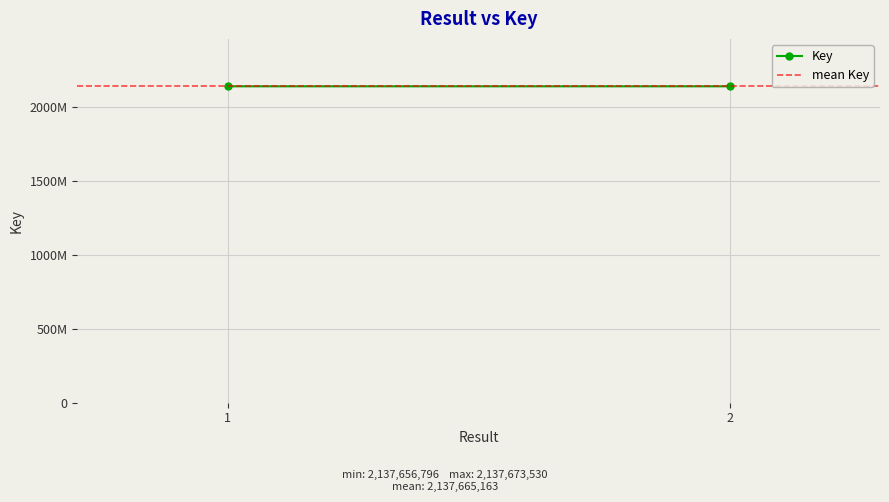

What is the lowest value of the mean Key series?

2137665163